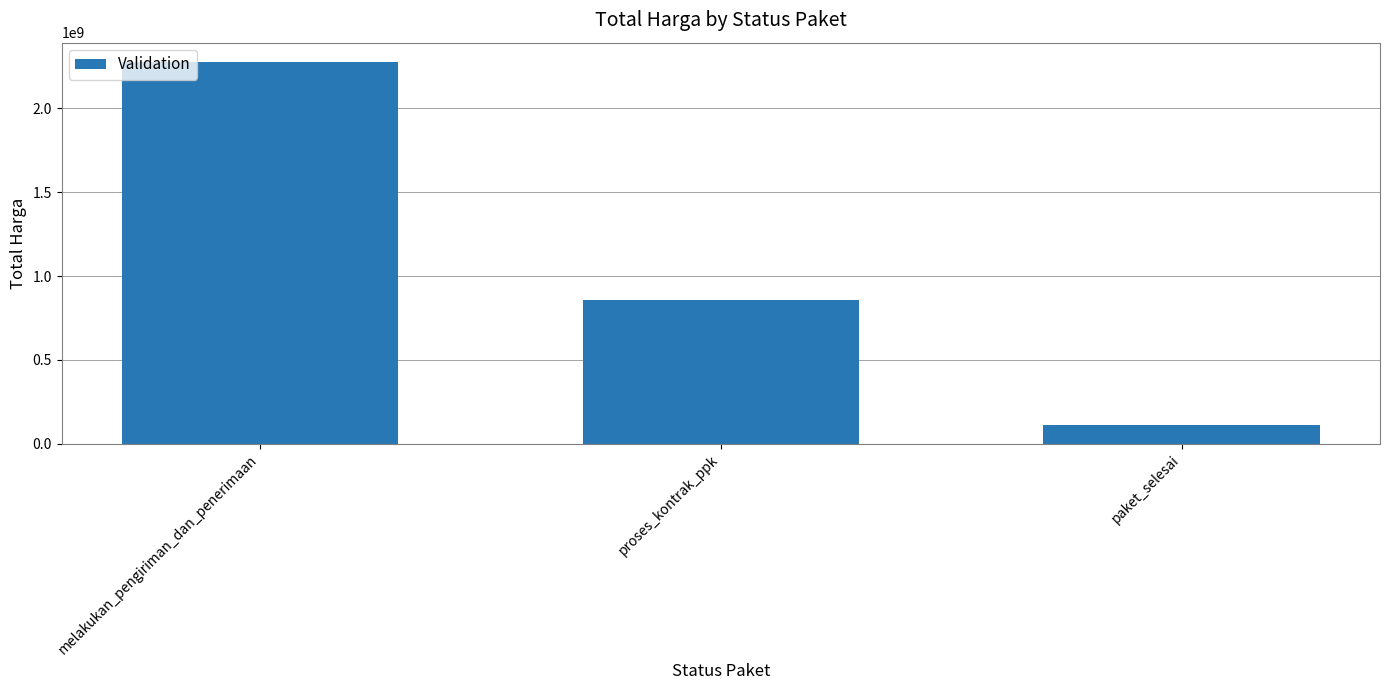

Between proses_kontrak_ppk and paket_selesai, which is larger?

proses_kontrak_ppk